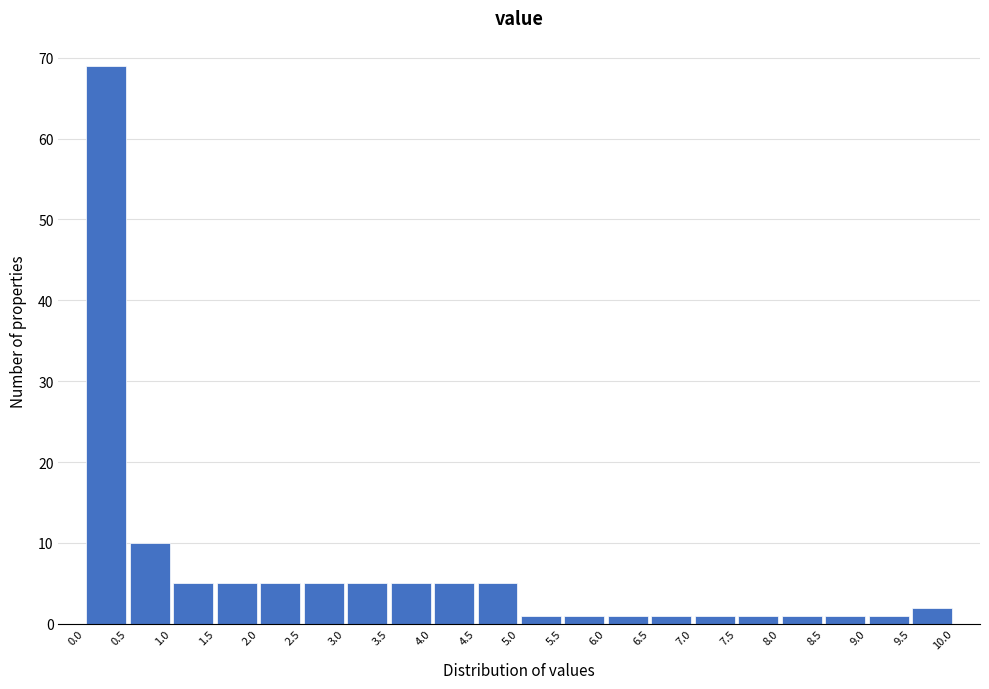

Reading left to right, transcribe this chart: for each bar, give the range it covers on the x-axis and its height. The values are not printed on the chart, so give them approximately, as read against the axis.

0.0 to 0.5: 69
0.5 to 1.0: 10
1.0 to 1.5: 5
1.5 to 2.0: 5
2.0 to 2.5: 5
2.5 to 3.0: 5
3.0 to 3.5: 5
3.5 to 4.0: 5
4.0 to 4.5: 5
4.5 to 5.0: 5
5.0 to 5.5: 1
5.5 to 6.0: 1
6.0 to 6.5: 1
6.5 to 7.0: 1
7.0 to 7.5: 1
7.5 to 8.0: 1
8.0 to 8.5: 1
8.5 to 9.0: 1
9.0 to 9.5: 1
9.5 to 10.0: 2